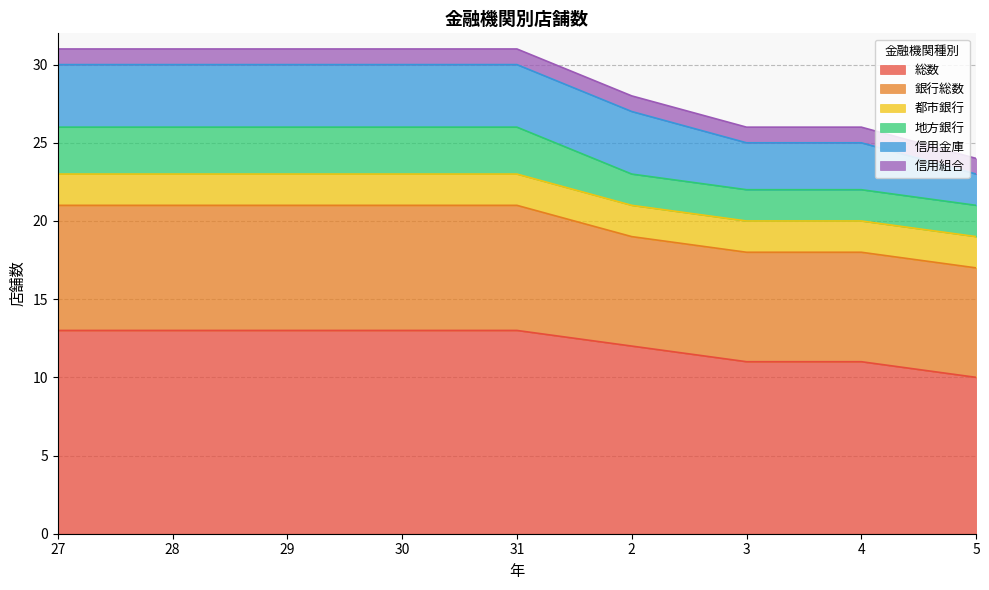

Is it true that 地方銀行 equals 4 at 28?

False